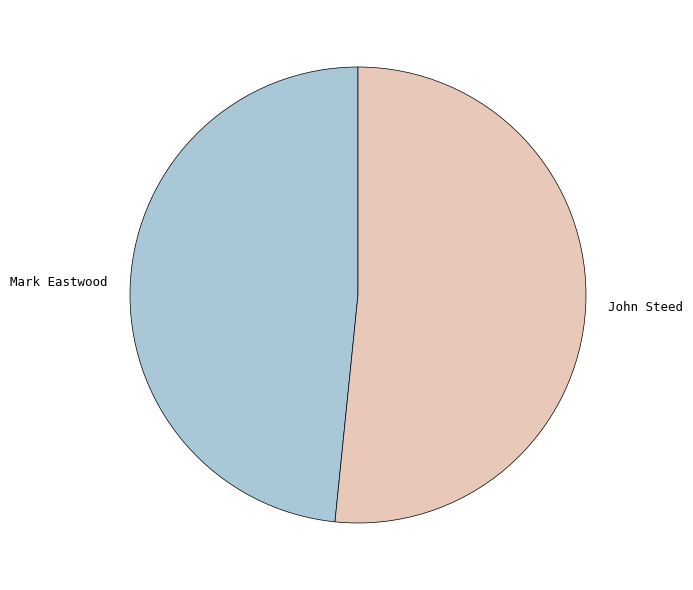

Which has a higher value, John Steed or Mark Eastwood?

John Steed